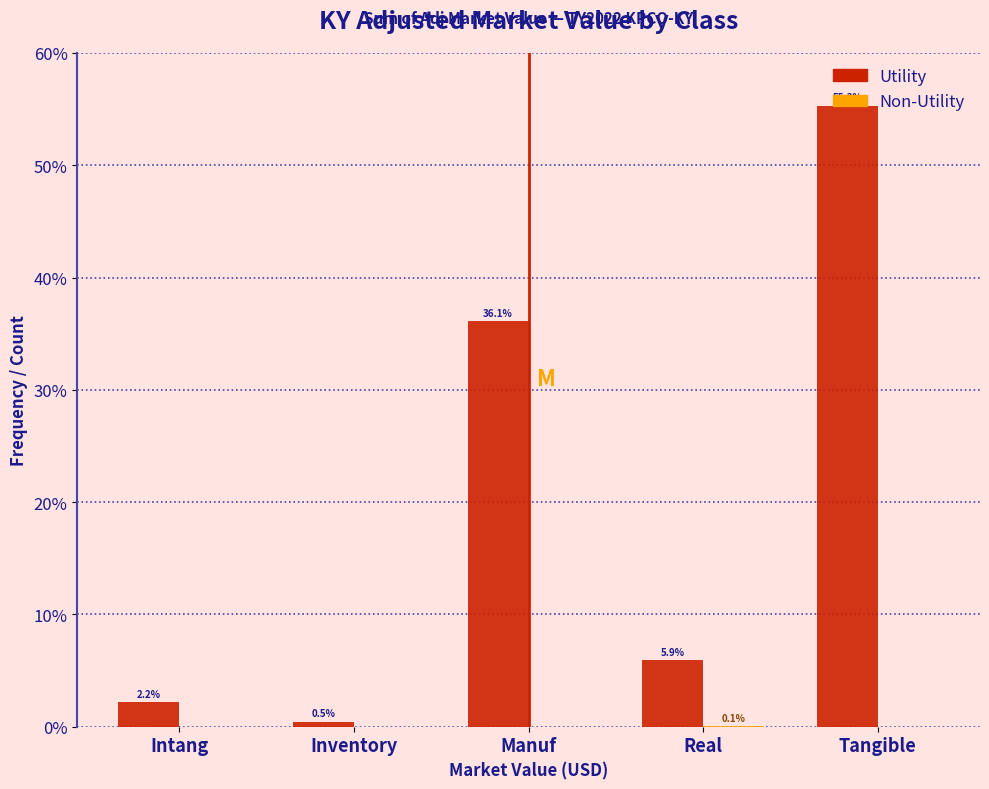

The value of Utility at Real is 8.3. True or false?

False